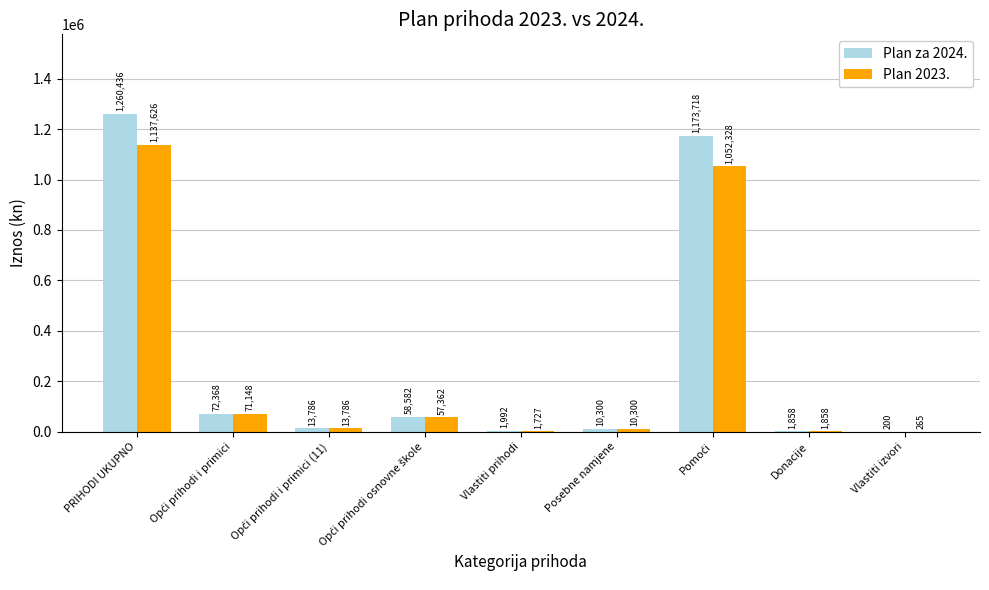

How many series are shown in this chart?

2